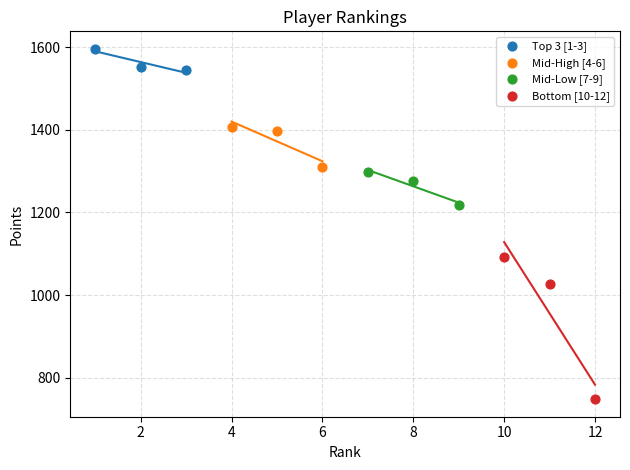

Which series reaches the maximum Y coordinate?

Top 3 [1-3]